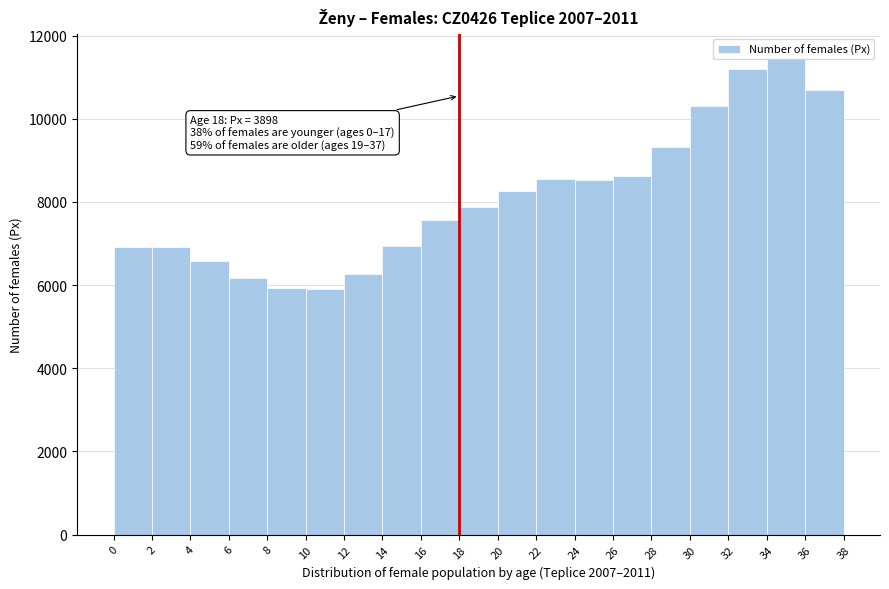

Over which range of the x-axis is the bar tallest?

34 to 36